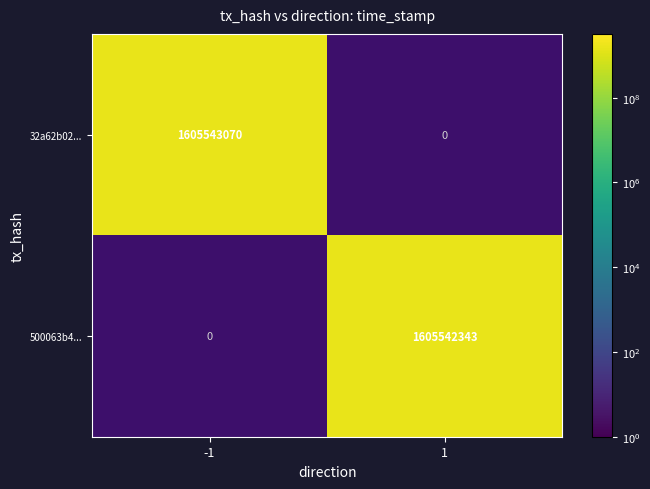

Count the number of data series in this chart.

2